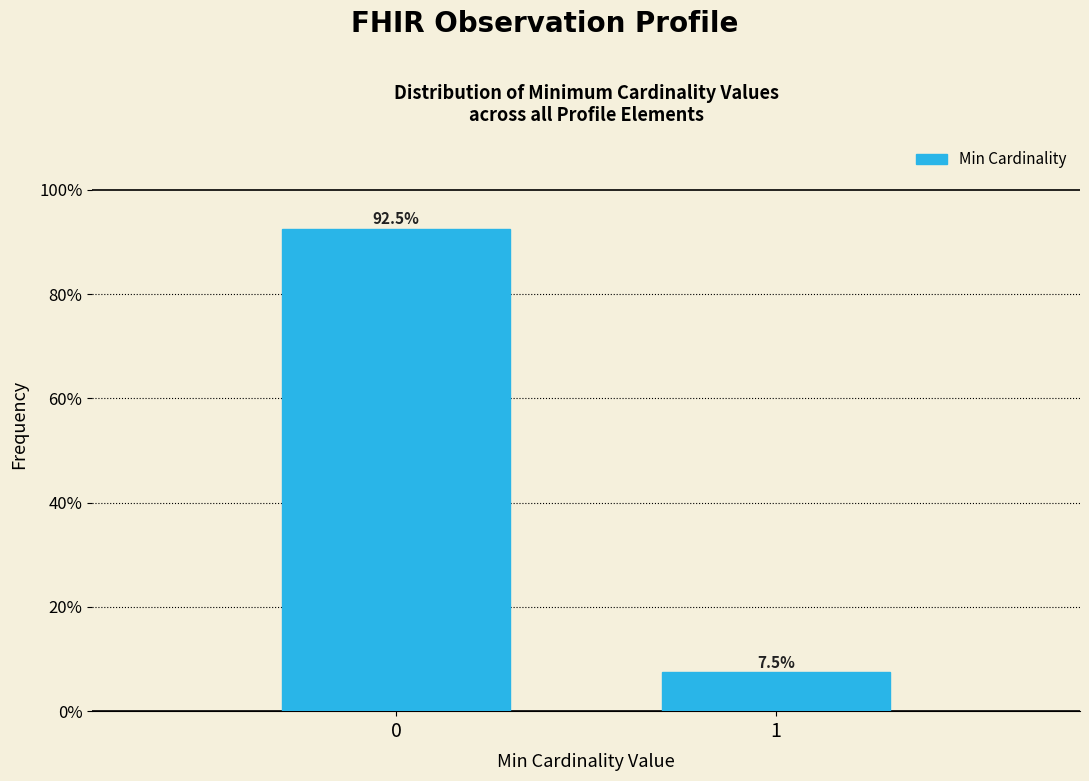

Reading right to left, transcribe all the data shown in this chart.

1=7.5	0=92.5